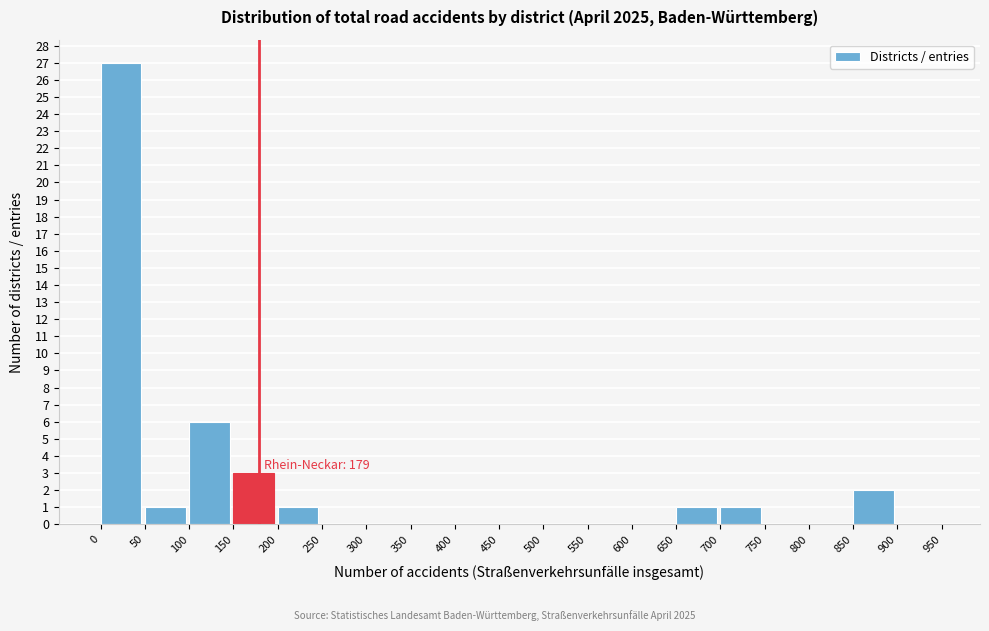

Which range on the x-axis has the tallest bar?

0 to 50